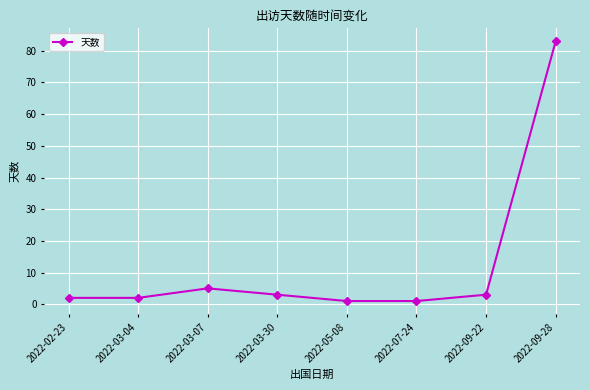

What is the ratio of the value at 2022-03-30 to the value at 2022-05-08?

3.0